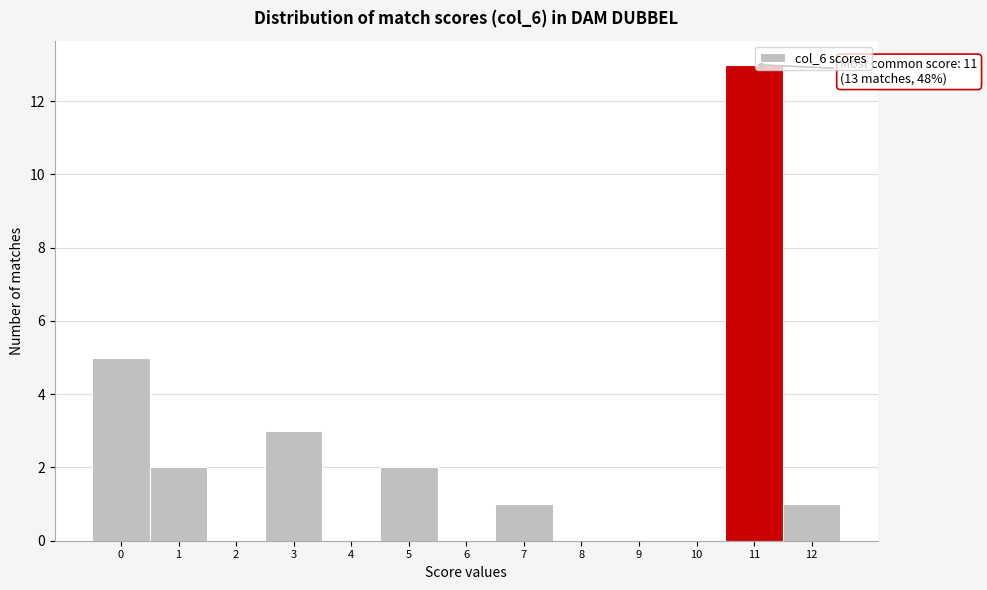

Over which range of the x-axis is the bar tallest?

10.5 to 11.5